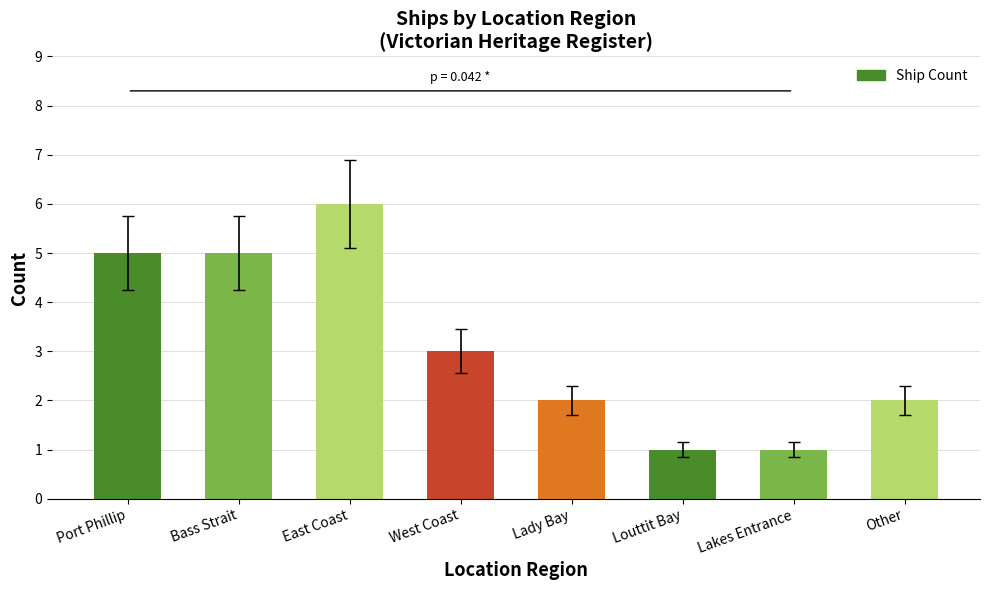

What value does the data have at East Coast?

6